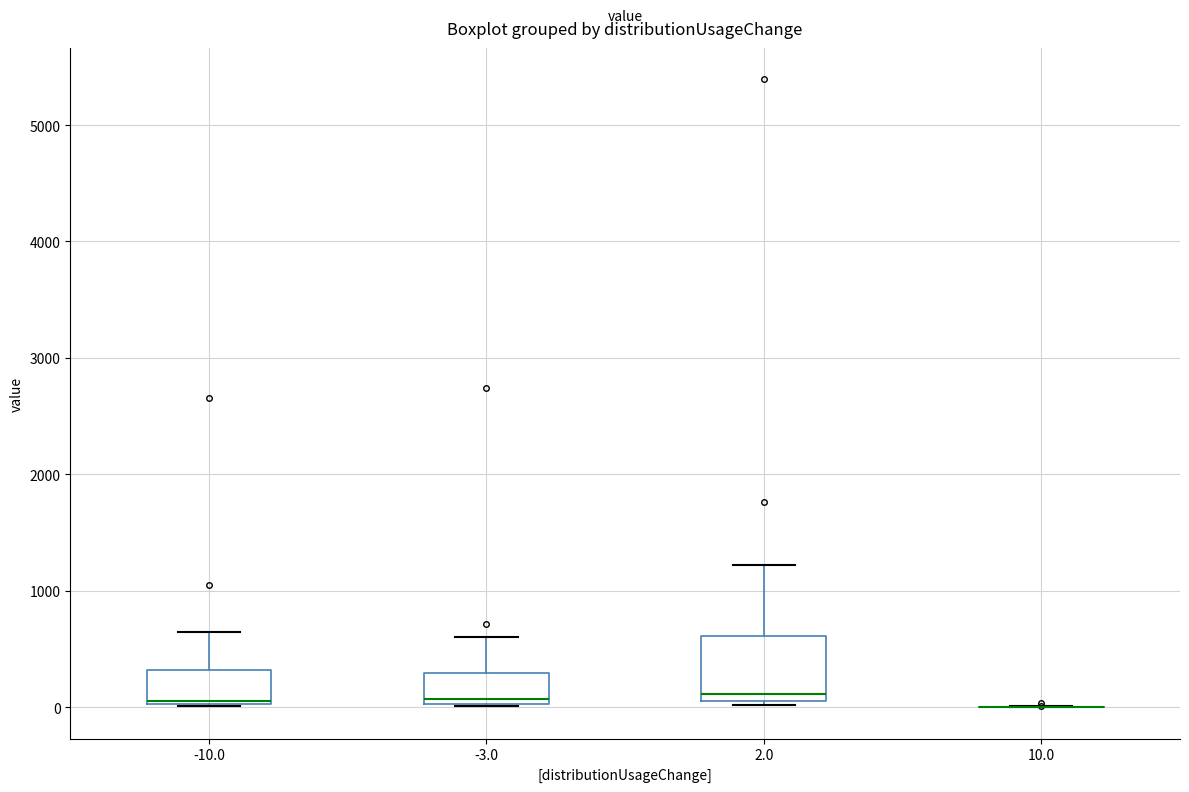

Reading left to right, read every box against the y-axis: the position of its median line, the range the box covers, and the ends of its whiskers. The values are not printed on the chart, so give them approximately, as read against the axis.

-10.0: median 0 (drawn on the box's lower edge), box 0 to 300, whiskers 0 to 600
-3.0: median 100, box 0 to 300, whiskers 0 to 600
2.0: median 100 (just above the box's lower edge), box 100 to 600, whiskers 0 to 1200
10.0: box collapsed to a line at 0, whiskers 0 to 0